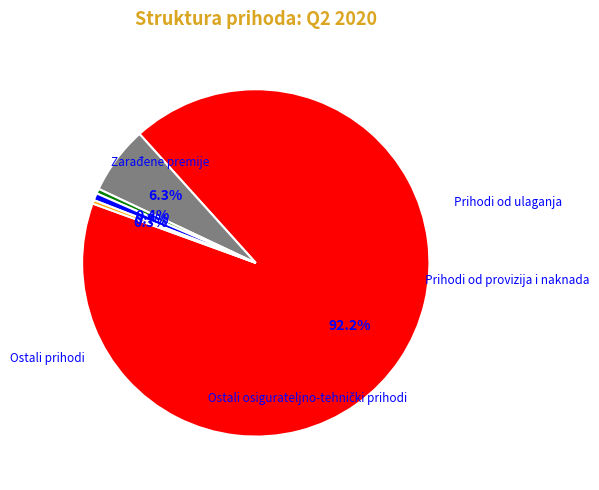

How many segments does this pie chart have?

5